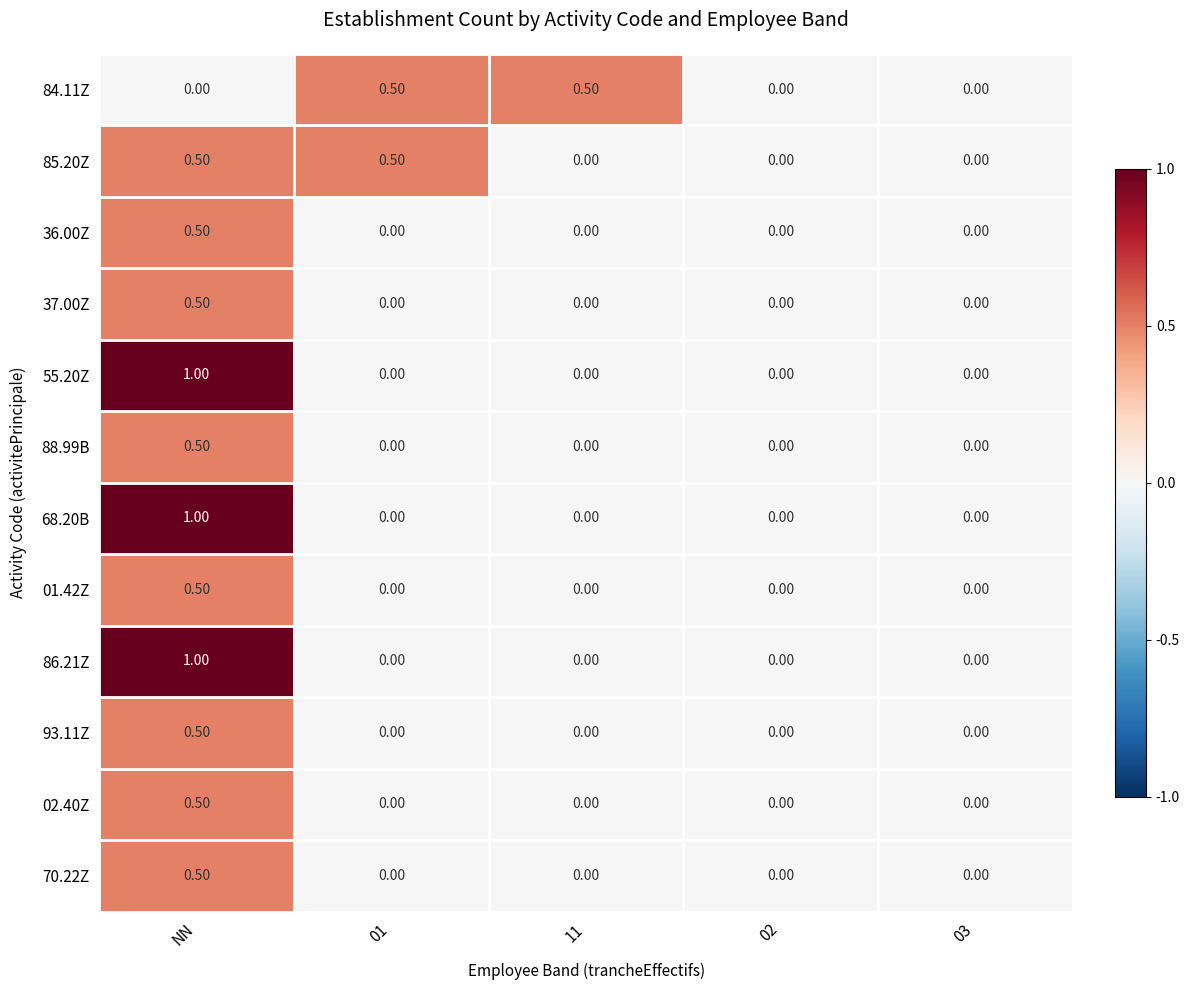

What is the sum of all 85.20Z values?

1.0